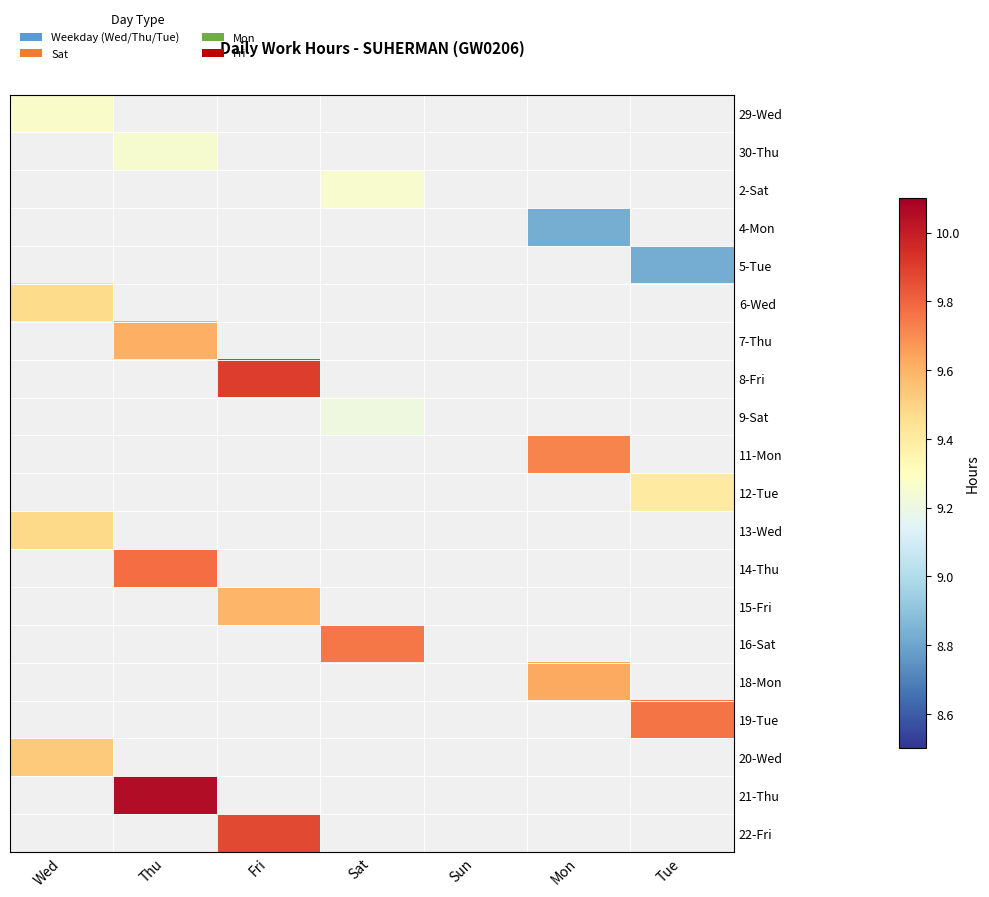

Reading right to left, what are all the values shown in this chart?

29-Wed: Tue=0.0	Mon=0.0	Sun=0.0	Sat=0.0	Fri=0.0	Thu=0.0	Wed=9.3
30-Thu: Tue=0.0	Mon=0.0	Sun=0.0	Sat=0.0	Fri=0.0	Thu=9.2	Wed=0.0
2-Sat: Tue=0.0	Mon=0.0	Sun=0.0	Sat=9.3	Fri=0.0	Thu=0.0	Wed=0.0
4-Mon: Tue=0.0	Mon=8.8	Sun=0.0	Sat=0.0	Fri=0.0	Thu=0.0	Wed=0.0
5-Tue: Tue=8.8	Mon=0.0	Sun=0.0	Sat=0.0	Fri=0.0	Thu=0.0	Wed=0.0
6-Wed: Tue=0.0	Mon=0.0	Sun=0.0	Sat=0.0	Fri=0.0	Thu=0.0	Wed=9.5
7-Thu: Tue=0.0	Mon=0.0	Sun=0.0	Sat=0.0	Fri=0.0	Thu=9.6	Wed=0.0
8-Fri: Tue=0.0	Mon=0.0	Sun=0.0	Sat=0.0	Fri=9.9	Thu=0.0	Wed=0.0
9-Sat: Tue=0.0	Mon=0.0	Sun=0.0	Sat=9.2	Fri=0.0	Thu=0.0	Wed=0.0
11-Mon: Tue=0.0	Mon=9.7	Sun=0.0	Sat=0.0	Fri=0.0	Thu=0.0	Wed=0.0
12-Tue: Tue=9.4	Mon=0.0	Sun=0.0	Sat=0.0	Fri=0.0	Thu=0.0	Wed=0.0
13-Wed: Tue=0.0	Mon=0.0	Sun=0.0	Sat=0.0	Fri=0.0	Thu=0.0	Wed=9.5
14-Thu: Tue=0.0	Mon=0.0	Sun=0.0	Sat=0.0	Fri=0.0	Thu=9.8	Wed=0.0
15-Fri: Tue=0.0	Mon=0.0	Sun=0.0	Sat=0.0	Fri=9.6	Thu=0.0	Wed=0.0
16-Sat: Tue=0.0	Mon=0.0	Sun=0.0	Sat=9.8	Fri=0.0	Thu=0.0	Wed=0.0
18-Mon: Tue=0.0	Mon=9.6	Sun=0.0	Sat=0.0	Fri=0.0	Thu=0.0	Wed=0.0
19-Tue: Tue=9.8	Mon=0.0	Sun=0.0	Sat=0.0	Fri=0.0	Thu=0.0	Wed=0.0
20-Wed: Tue=0.0	Mon=0.0	Sun=0.0	Sat=0.0	Fri=0.0	Thu=0.0	Wed=9.5
21-Thu: Tue=0.0	Mon=0.0	Sun=0.0	Sat=0.0	Fri=0.0	Thu=10.1	Wed=0.0
22-Fri: Tue=0.0	Mon=0.0	Sun=0.0	Sat=0.0	Fri=9.9	Thu=0.0	Wed=0.0